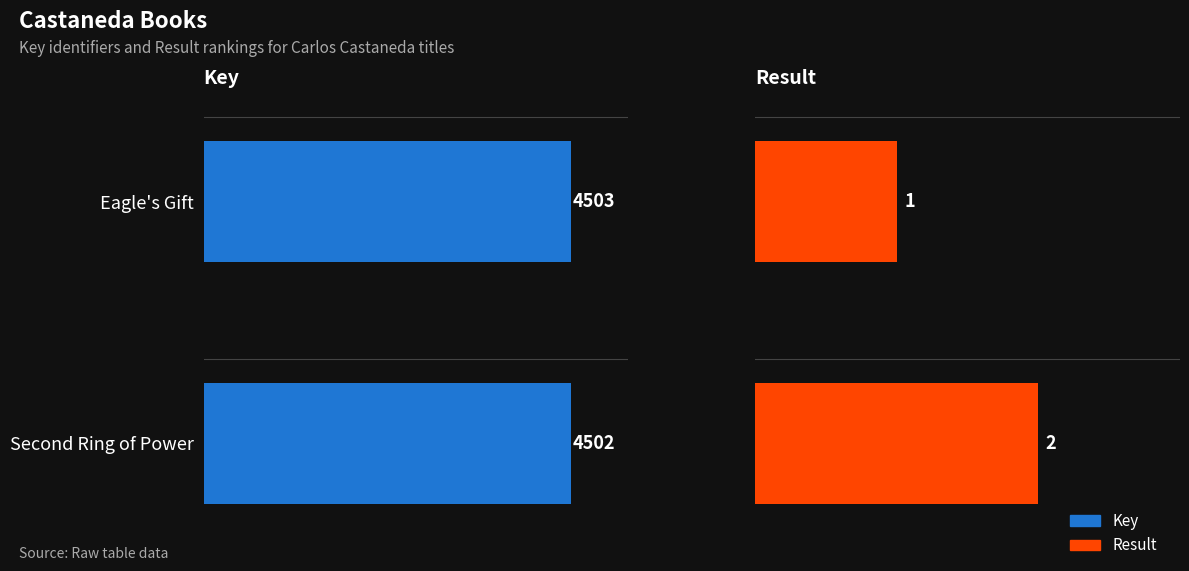

Does the chart contain stacked bars?

No